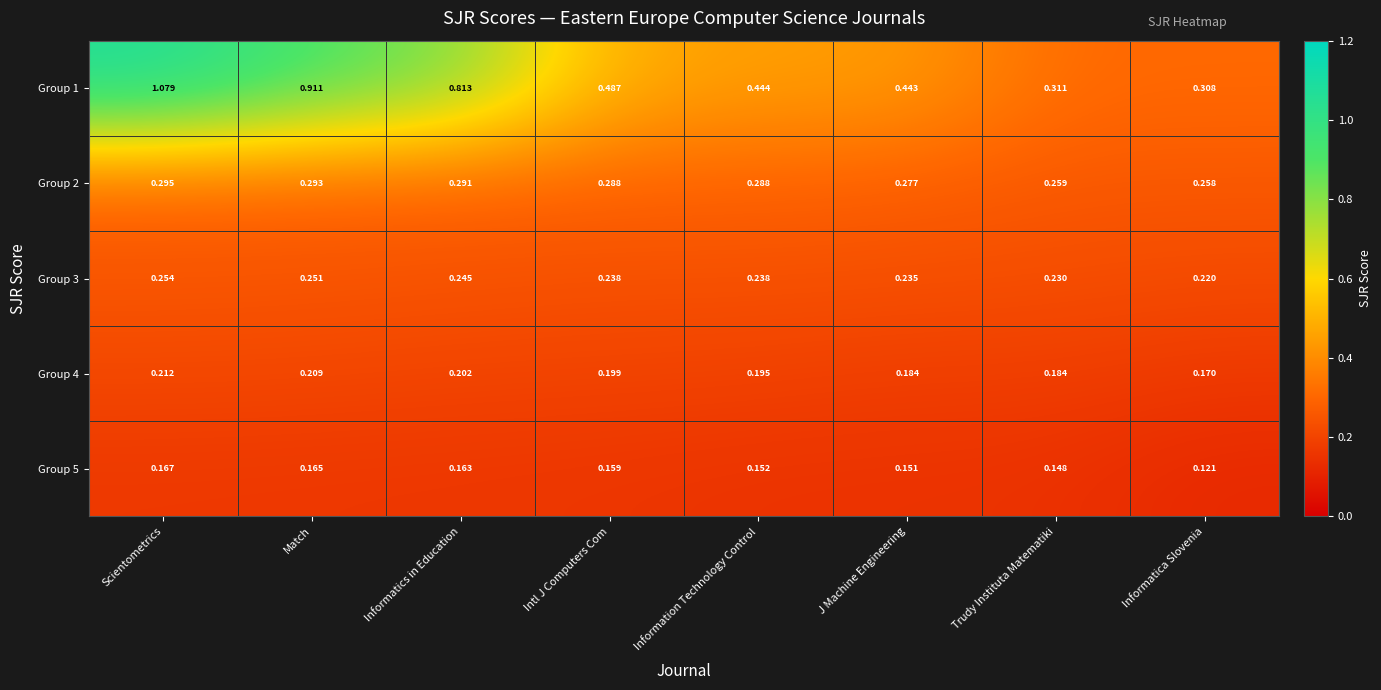

At which category is the sum across all series the highest?

Scientometrics